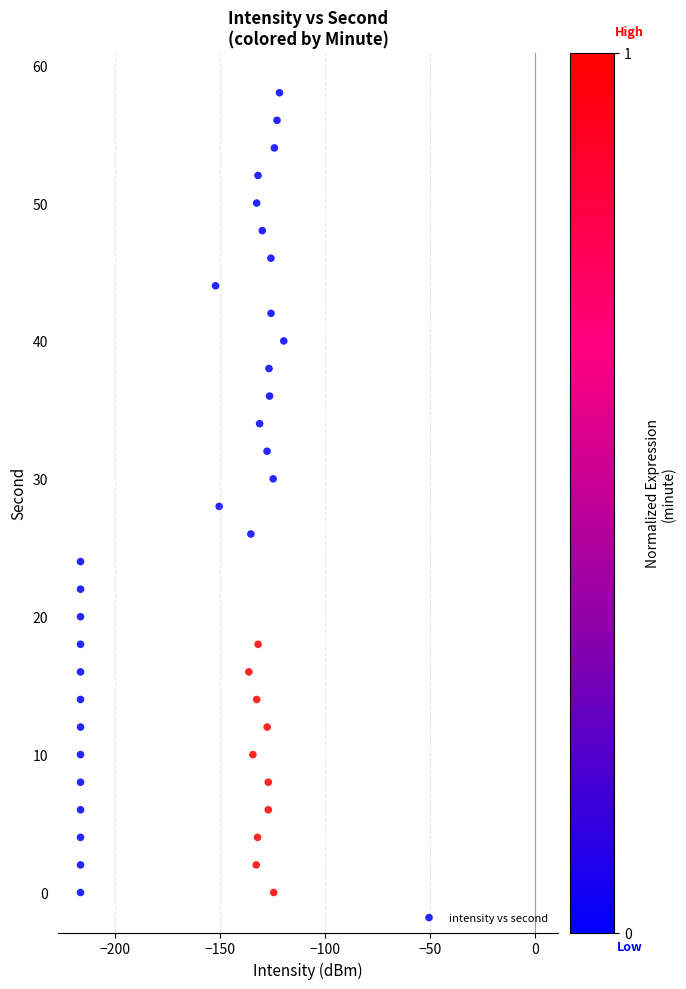

What is the range of Y values (max minus min)?

58